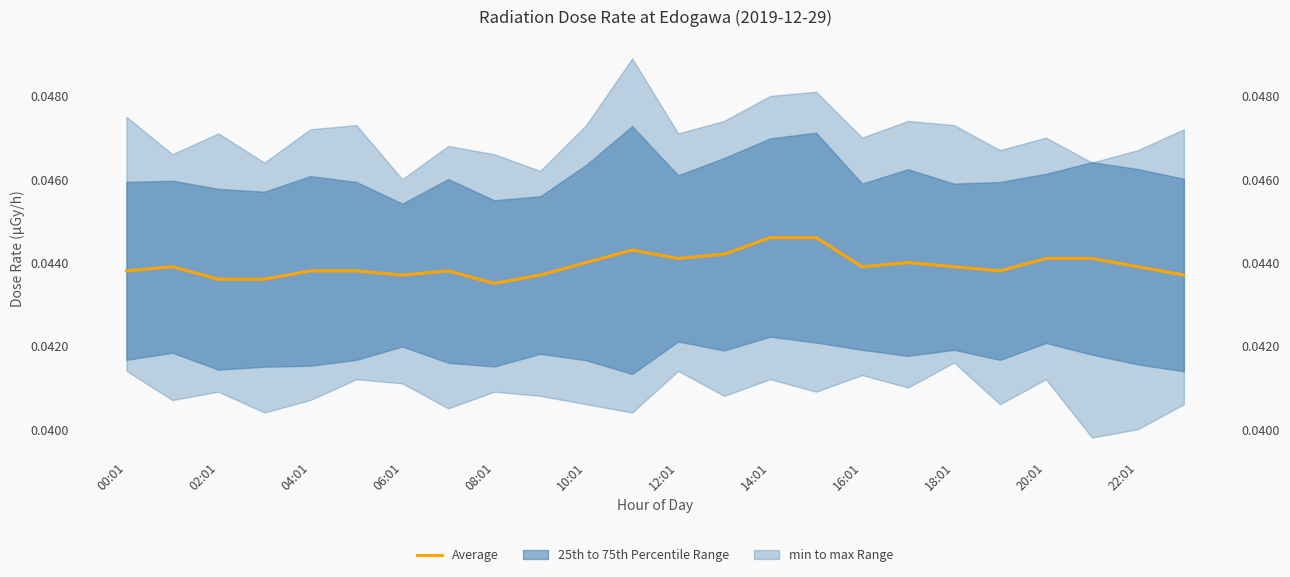

Does the chart display data point markers on the line(s)?

No